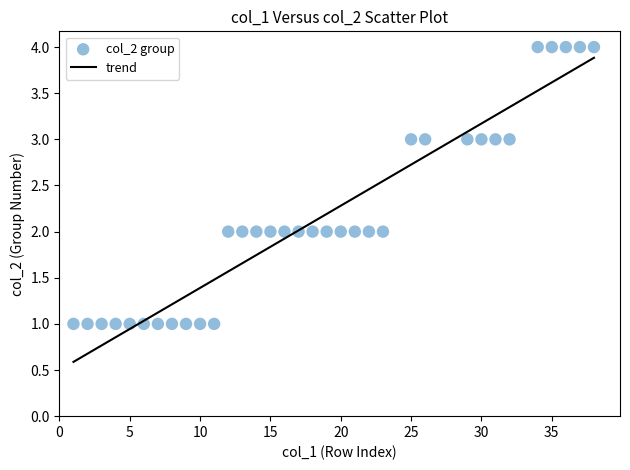

What is the range of X values (max minus min)?

37